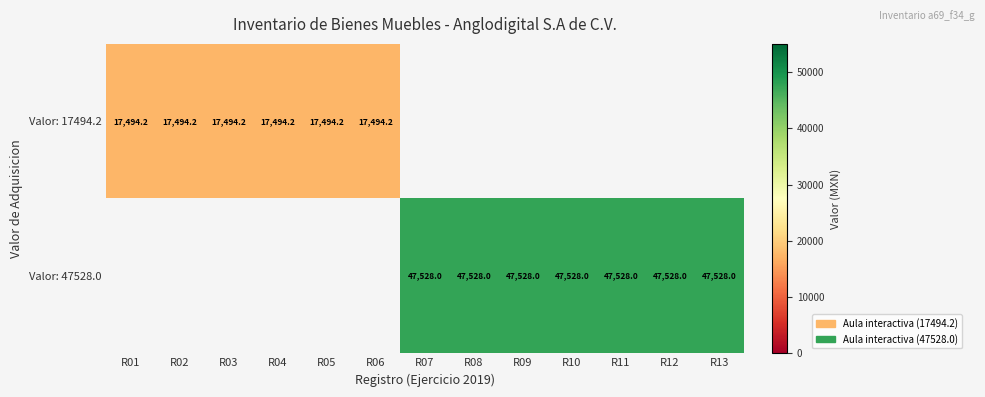

Is it true that Valor: 47528.0 equals 67788.1 at R10?

False